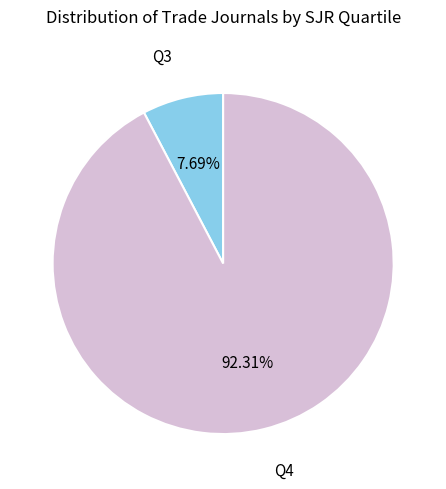

Between Q3 and Q4, which is larger?

Q4